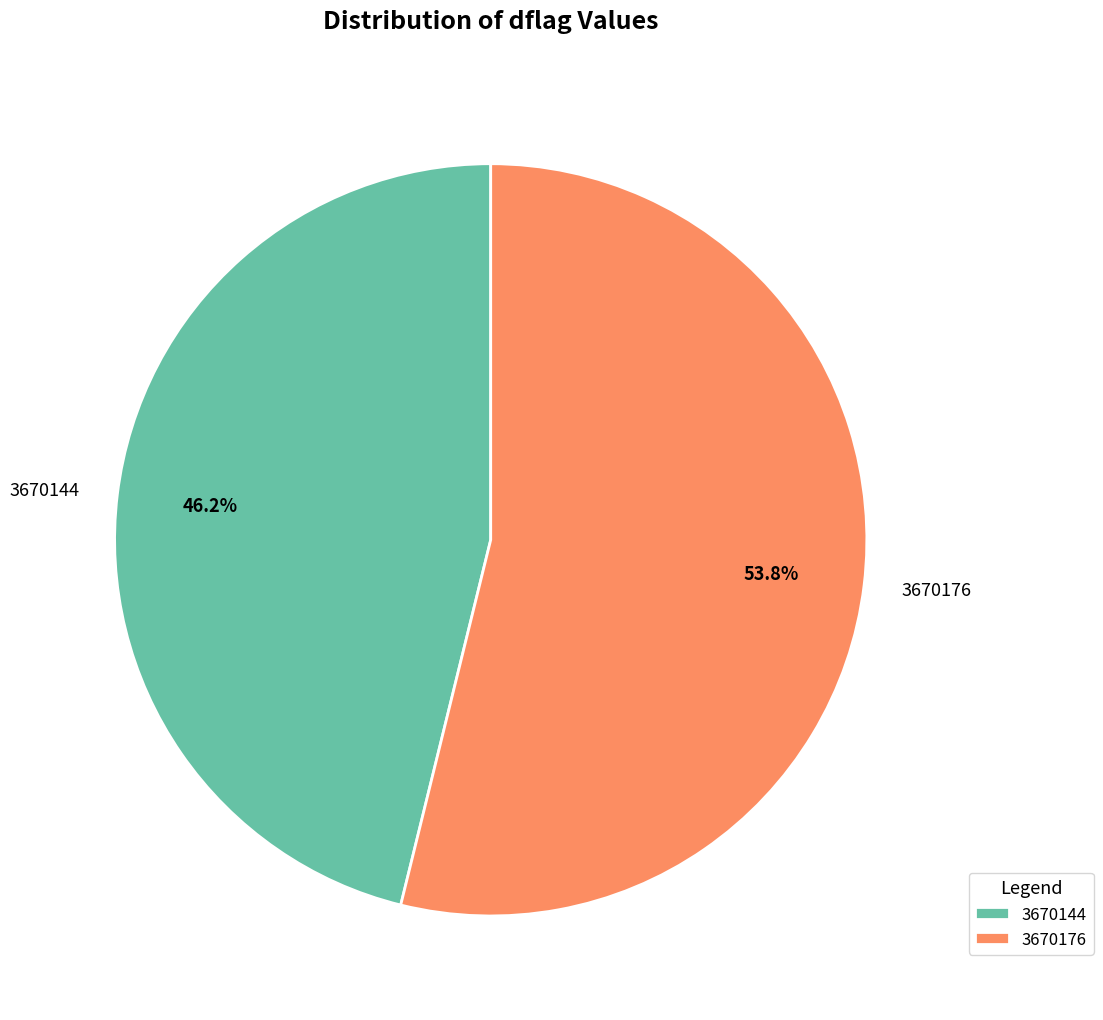

Which slice represents more than half of the pie?

3670176